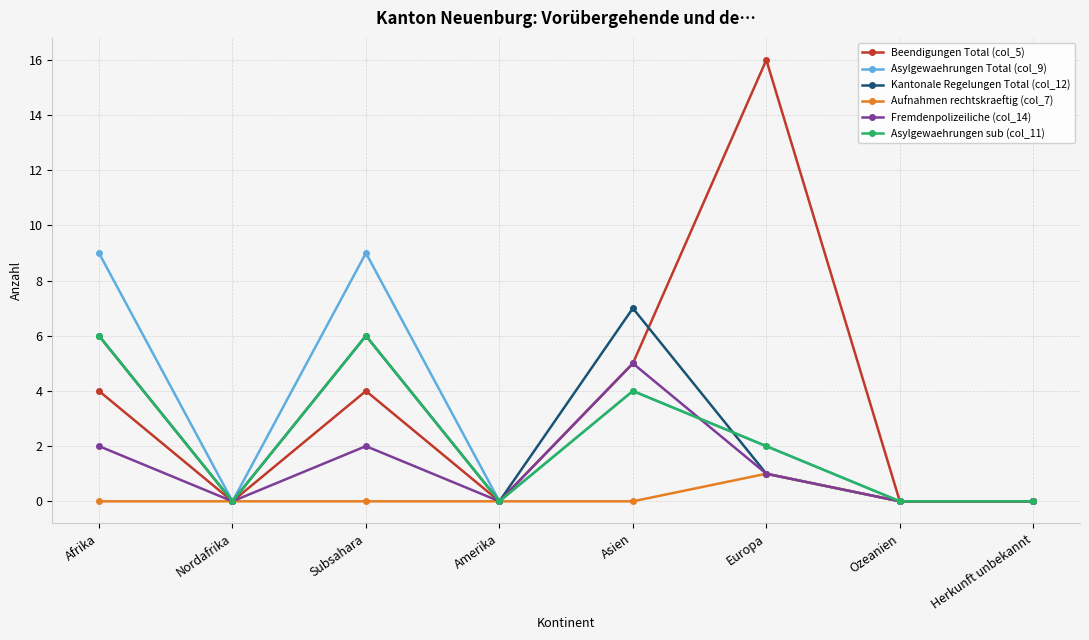

At which label is Kantonale Regelungen Total (col_12) closest to 3?

Europa